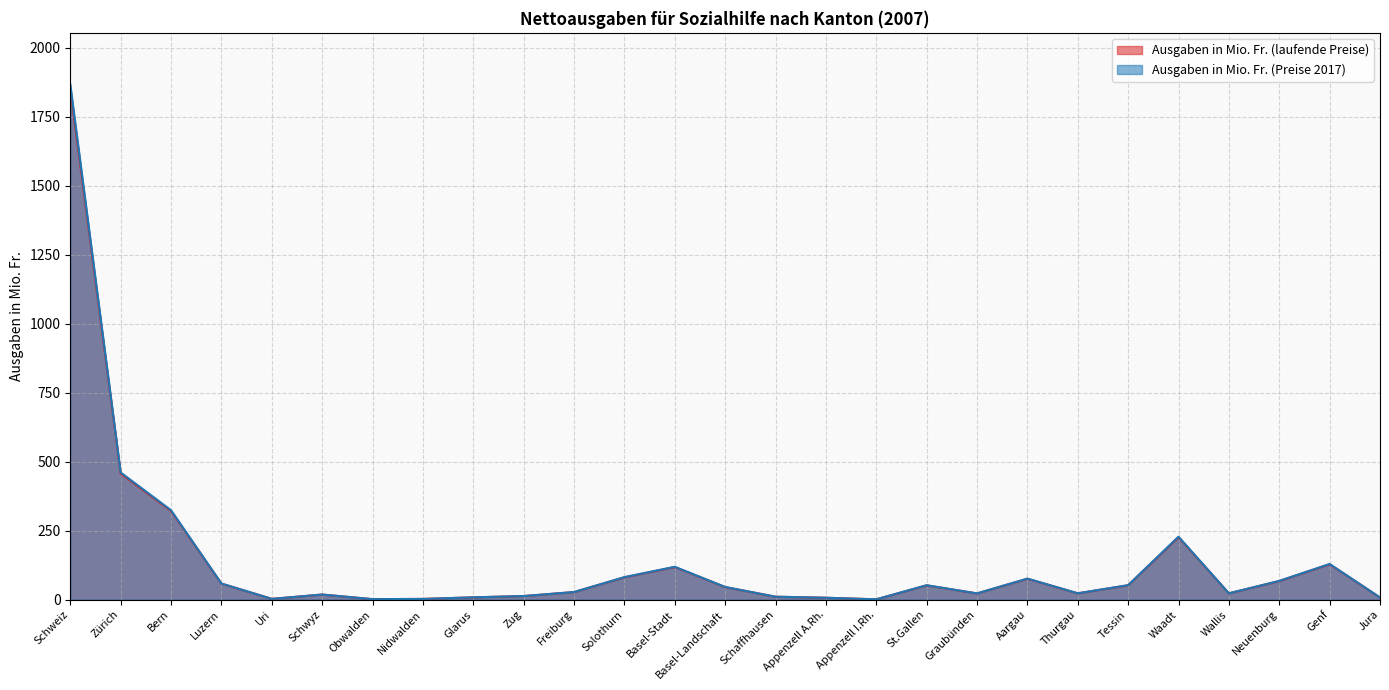

Reading left to right, extract all data points from this chart.

Ausgaben in Mio. Fr. (laufende Preise): Schweiz=1867.2	Zürich=460.9	Bern=324.1	Luzern=58.5	Uri=2.9	Schwyz=18.6	Obwalden=1.8	Nidwalden=2.7	Glarus=8.4	Zug=13.1	Freiburg=27.6	Solothurn=81.6	Basel-Stadt=119.1	Basel-Landschaft=45.9	Schaffhausen=10.7	Appenzell A.Rh.=7.0	Appenzell I.Rh.=1.2	St.Gallen=52.3	Graubünden=22.7	Aargau=76.3	Thurgau=23.1	Tessin=52.5	Waadt=228.2	Wallis=23.0	Neuenburg=68.0	Genf=129.3	Jura=7.8
Ausgaben in Mio. Fr. (Preise 2017): Schweiz=1852.3	Zürich=457.2	Bern=321.5	Luzern=58.0	Uri=2.9	Schwyz=18.4	Obwalden=1.8	Nidwalden=2.6	Glarus=8.3	Zug=13.0	Freiburg=27.4	Solothurn=80.9	Basel-Stadt=118.2	Basel-Landschaft=45.6	Schaffhausen=10.6	Appenzell A.Rh.=6.9	Appenzell I.Rh.=1.2	St.Gallen=51.8	Graubünden=22.5	Aargau=75.7	Thurgau=22.9	Tessin=52.1	Waadt=226.4	Wallis=22.8	Neuenburg=67.4	Genf=128.2	Jura=7.7